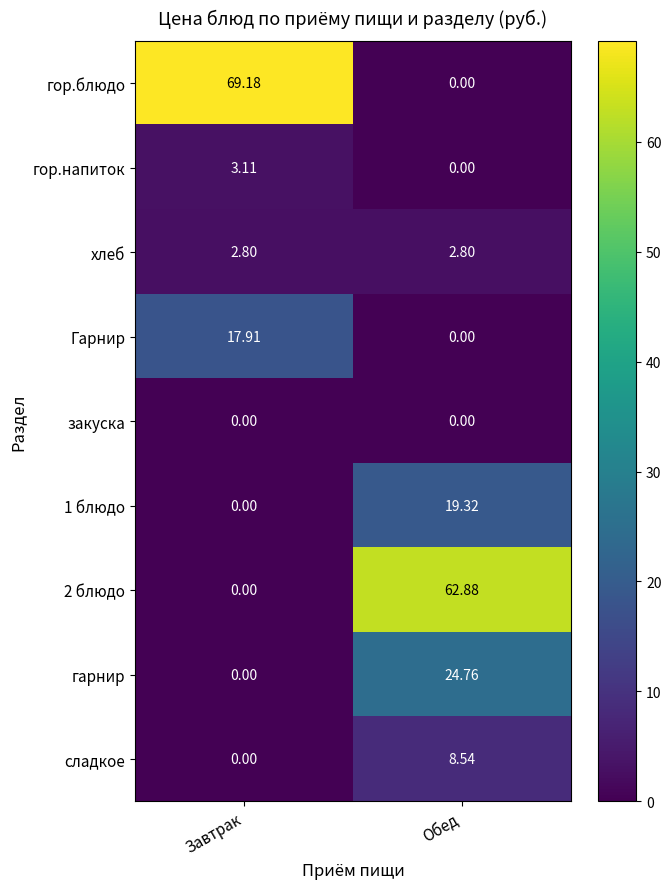

At which label does гор.блюдо reach its minimum?

Обед